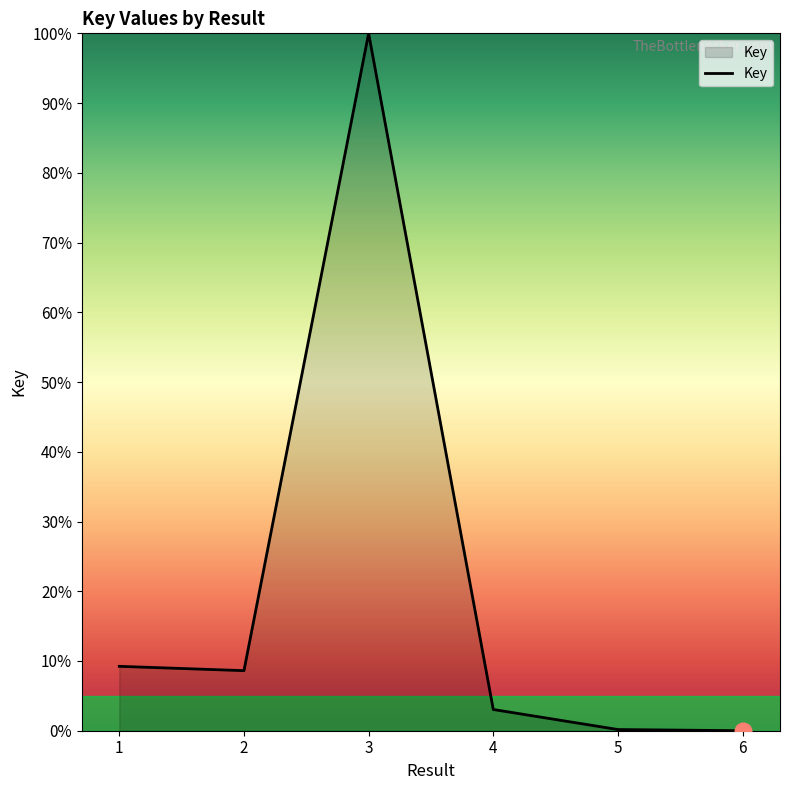

What is the average value?

20.2